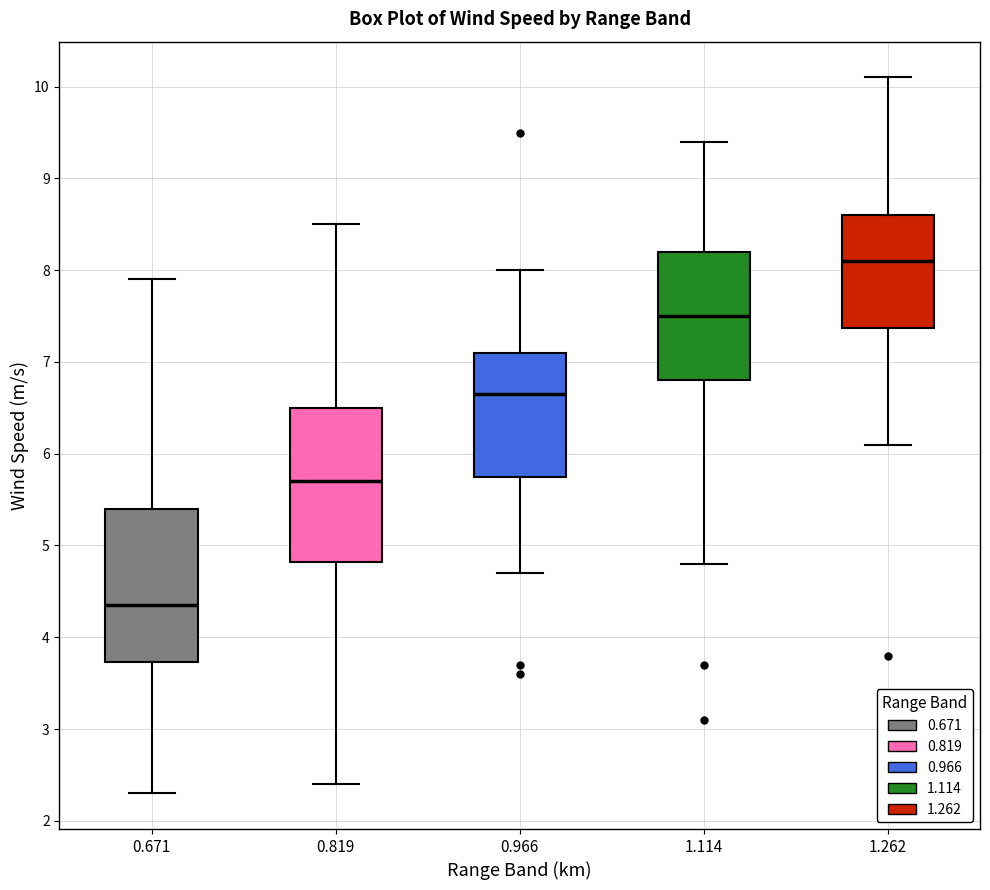

Which box has the highest median line?

1.262